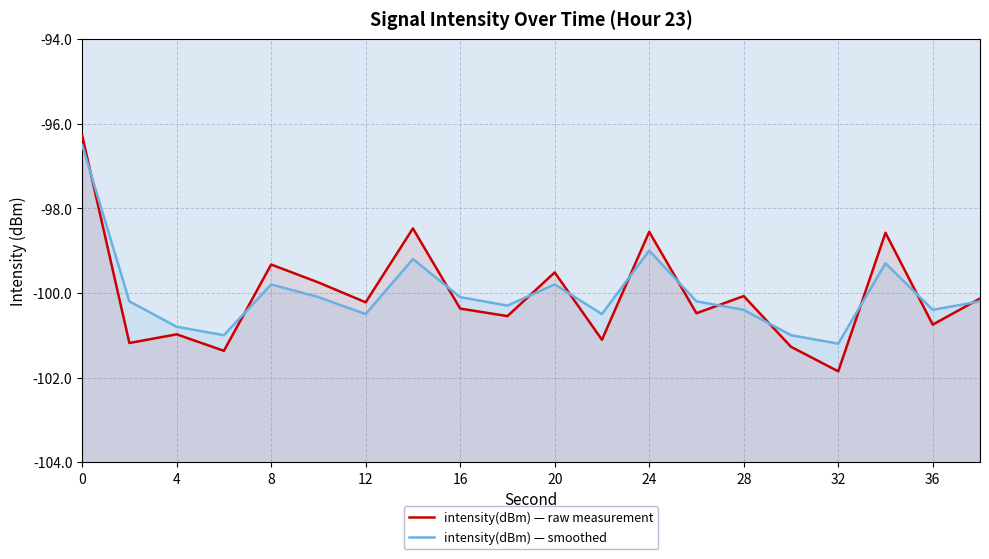

What is the difference between the maximum and minimum values in the intensity(dBm) — smoothed series?

4.7